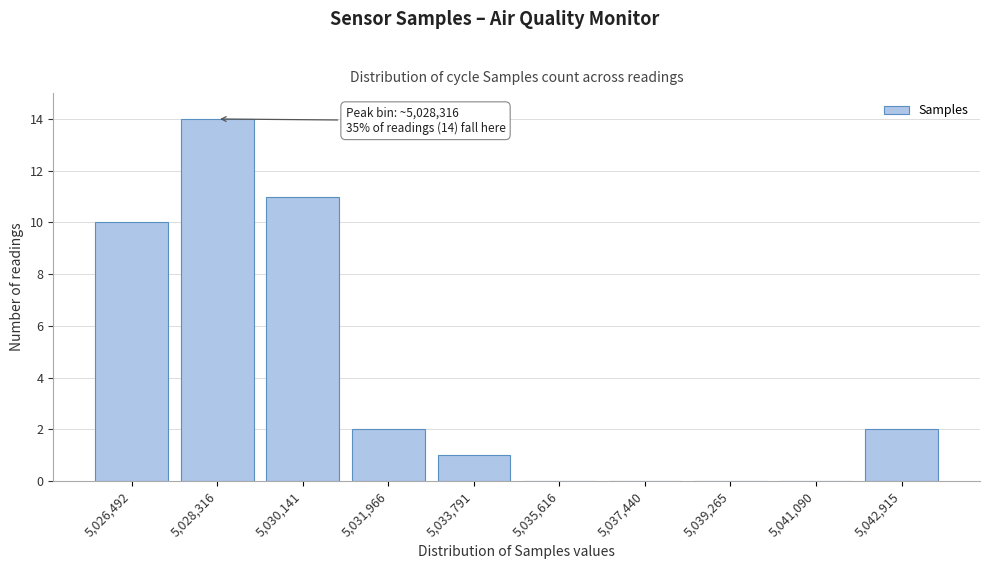

Reading left to right, transcribe all the data shown in this chart.

5,026,492=10	5,028,316=14	5,030,141=11	5,031,966=2	5,033,791=1	5,035,616=0	5,037,440=0	5,039,265=0	5,041,090=0	5,042,915=2